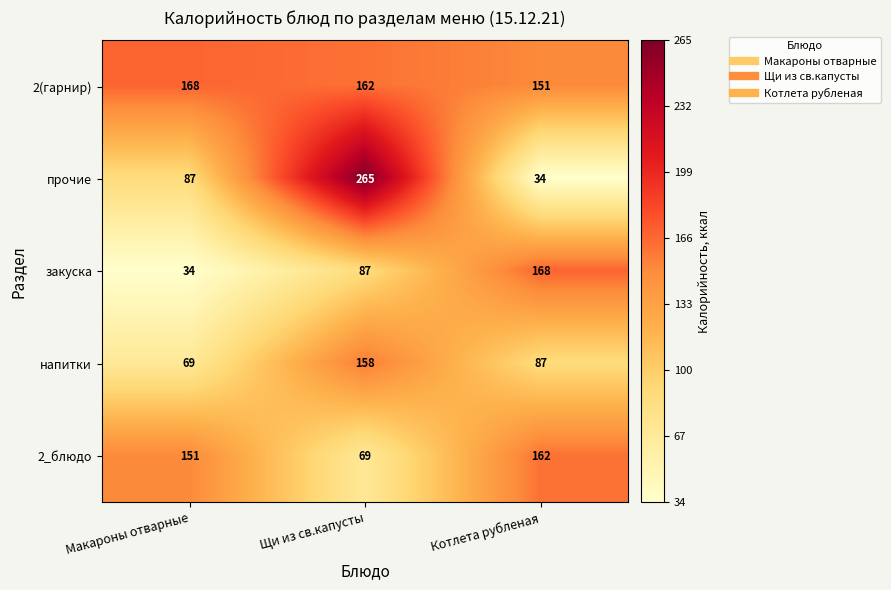

Reading left to right, list all the values displayed in this chart.

2(гарнир): Макароны отварные=168	Щи из св.капусты=162	Котлета рубленая=151
прочие: Макароны отварные=87	Щи из св.капусты=265	Котлета рубленая=34
закуска: Макароны отварные=34	Щи из св.капусты=87	Котлета рубленая=168
напитки: Макароны отварные=69	Щи из св.капусты=158	Котлета рубленая=87
2_блюдо: Макароны отварные=151	Щи из св.капусты=69	Котлета рубленая=162